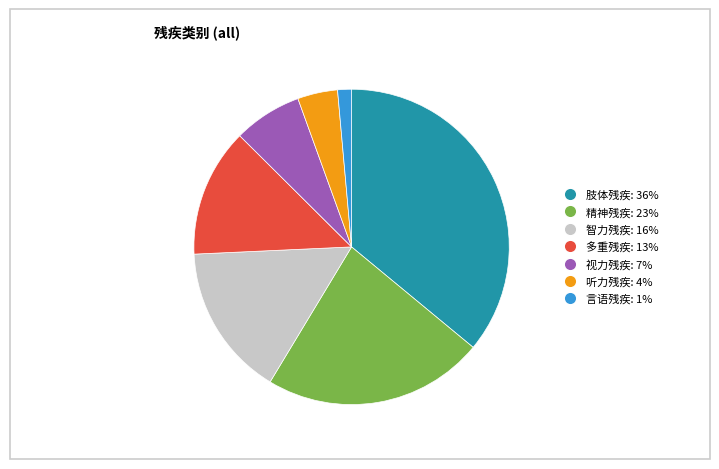

Which slice is the largest?

肢体残疾